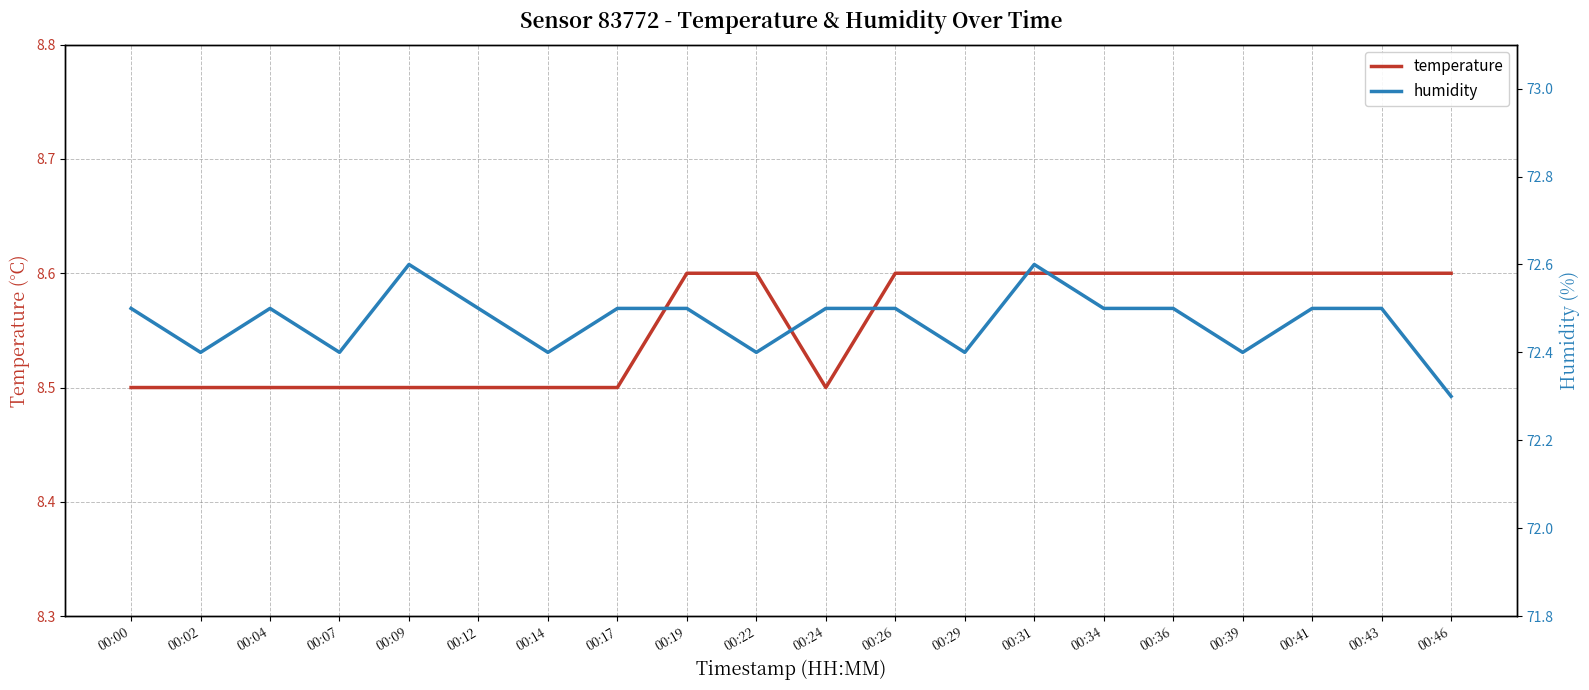

Is this an area chart (filled region under the line)?

No